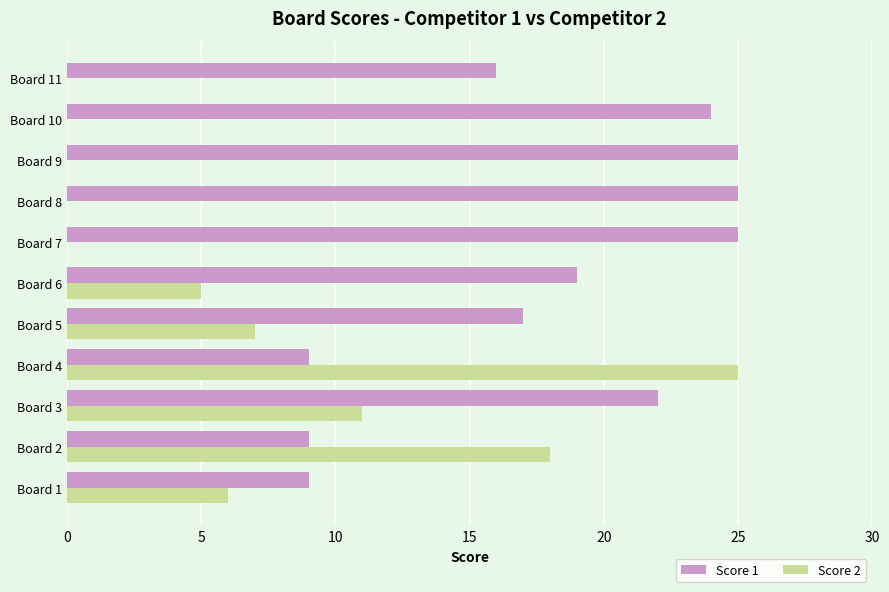

Count the number of data series in this chart.

2